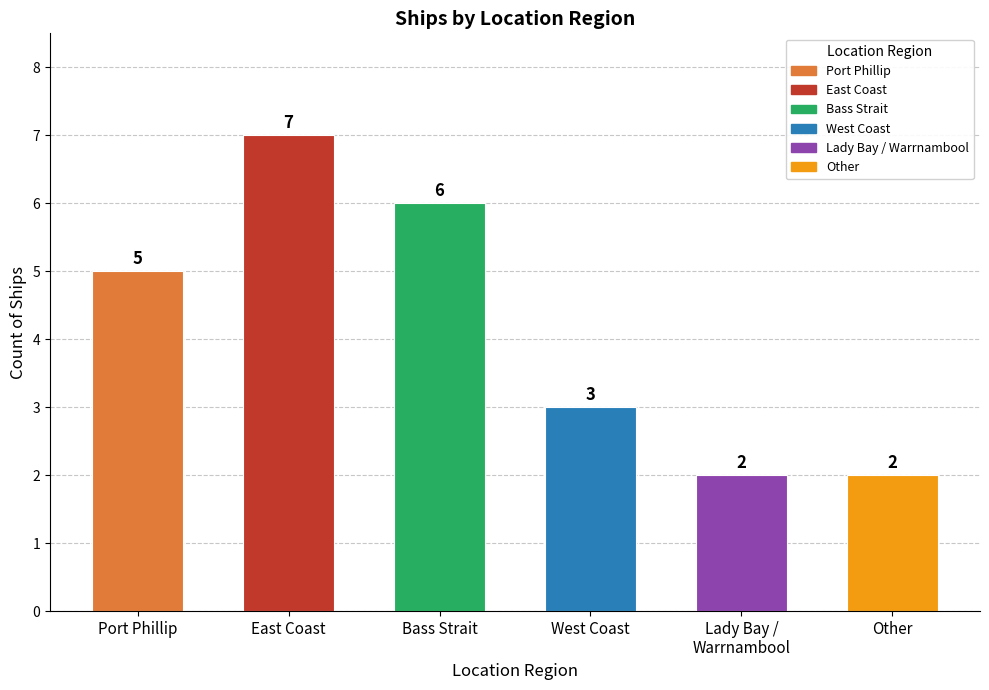

Between Other and Bass Strait, which is larger?

Bass Strait